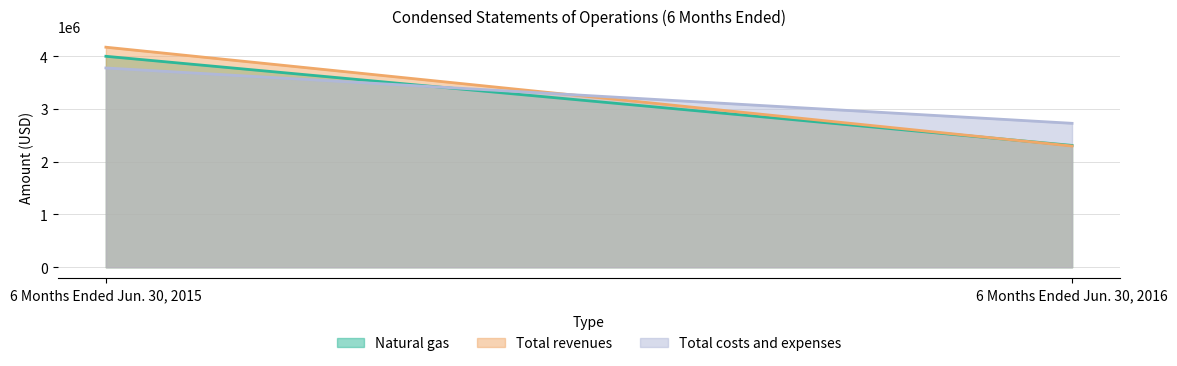

What is the total value across all series at 6 Months Ended Jun. 30, 2016?

7332400